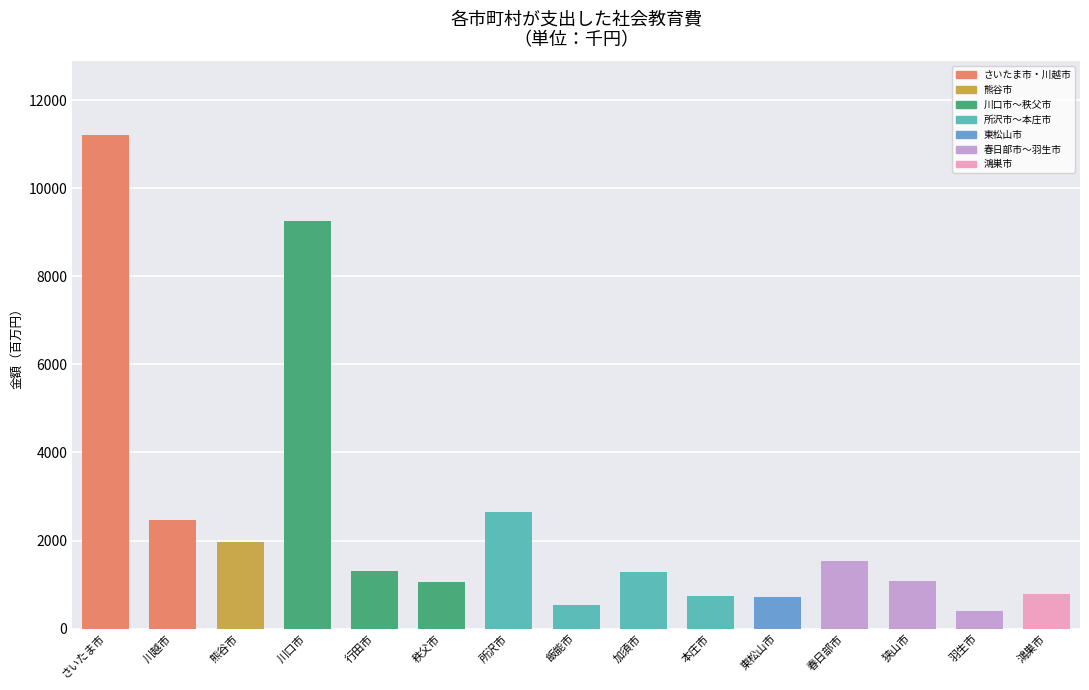

What is the greatest value displayed?

11202.3